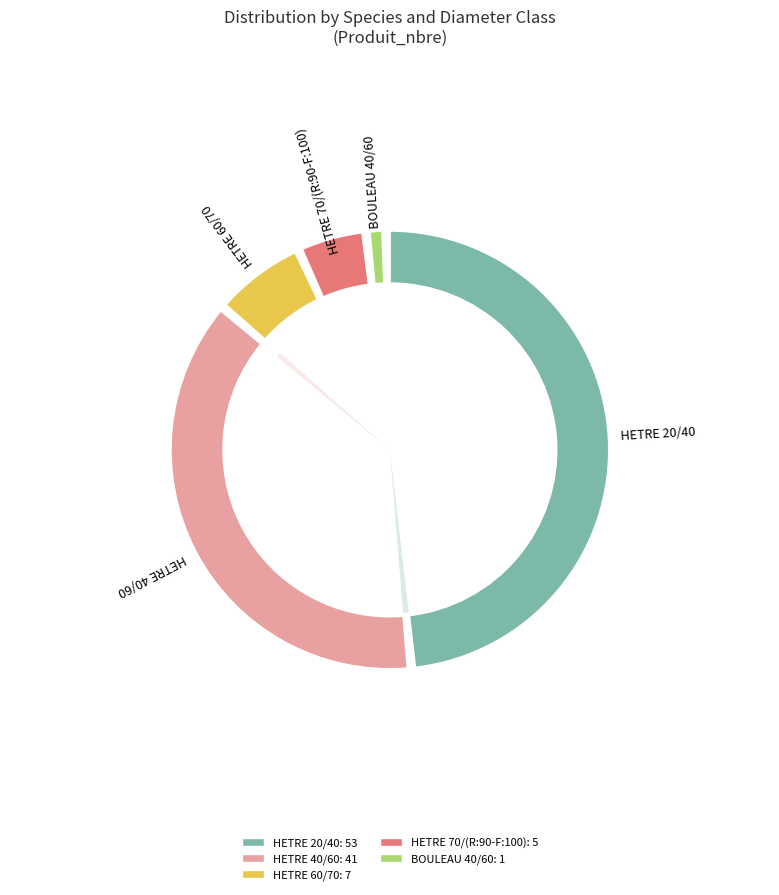

How many slices are in this pie chart?

5